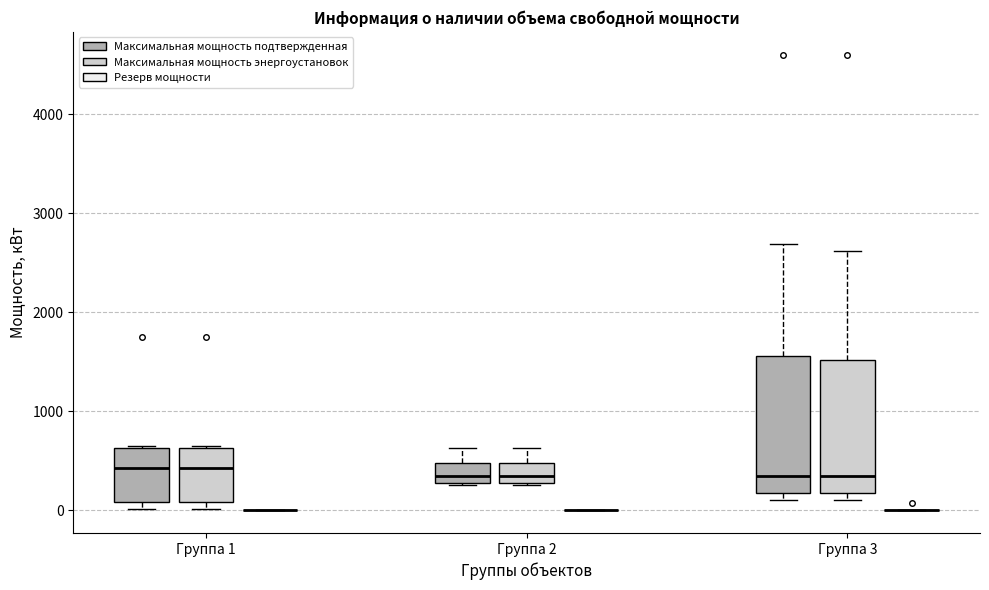

Reading left to right, transcribe this box plot: for each box, give where its median line is, the range the box spans, and where its two whiskers end, as read against the y-axis. The values are not printed on the chart, so give them approximately, as read against the axis.

Группа 1 (Максимальная мощность подтвержденная): median 400, box 100 to 600, whiskers 0 to 700
Группа 1 (Максимальная мощность энергоустановок): median 400, box 100 to 600, whiskers 0 to 700
Группа 1 (Резерв мощности): box collapsed to a line at 0, whiskers 0 to 0
Группа 2 (Максимальная мощность подтвержденная): median 400, box 300 to 500, whiskers 300 to 600
Группа 2 (Максимальная мощность энергоустановок): median 400, box 300 to 500, whiskers 300 to 600
Группа 2 (Резерв мощности): box collapsed to a line at 0, whiskers 0 to 0
Группа 3 (Максимальная мощность подтвержденная): median 400, box 200 to 1600, whiskers 100 to 2700
Группа 3 (Максимальная мощность энергоустановок): median 400, box 200 to 1500, whiskers 100 to 2600
Группа 3 (Резерв мощности): box collapsed to a line at 0, whiskers 0 to 0